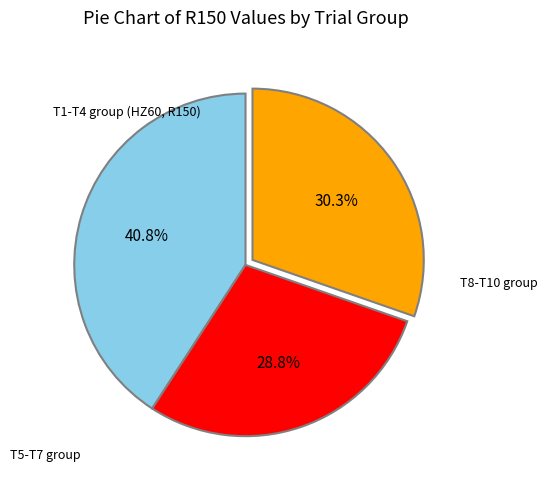

Is there a majority slice in this chart?

No